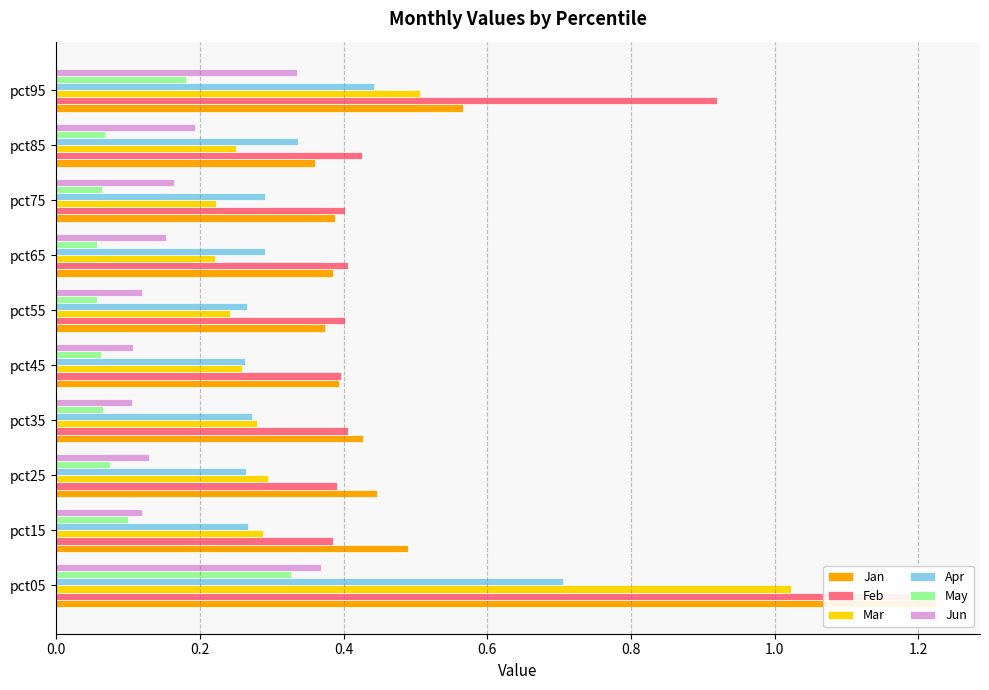

What is the difference between the maximum and minimum values in the Apr series?

0.4